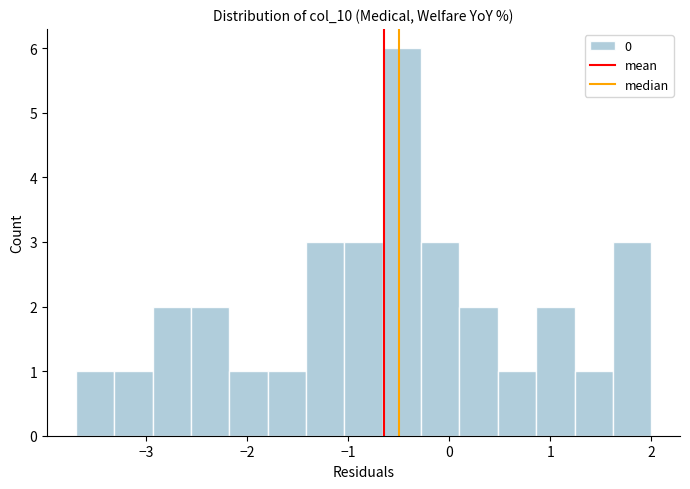

Read against the x-axis, roughly where is the centre of the tallest bar?

-0.5